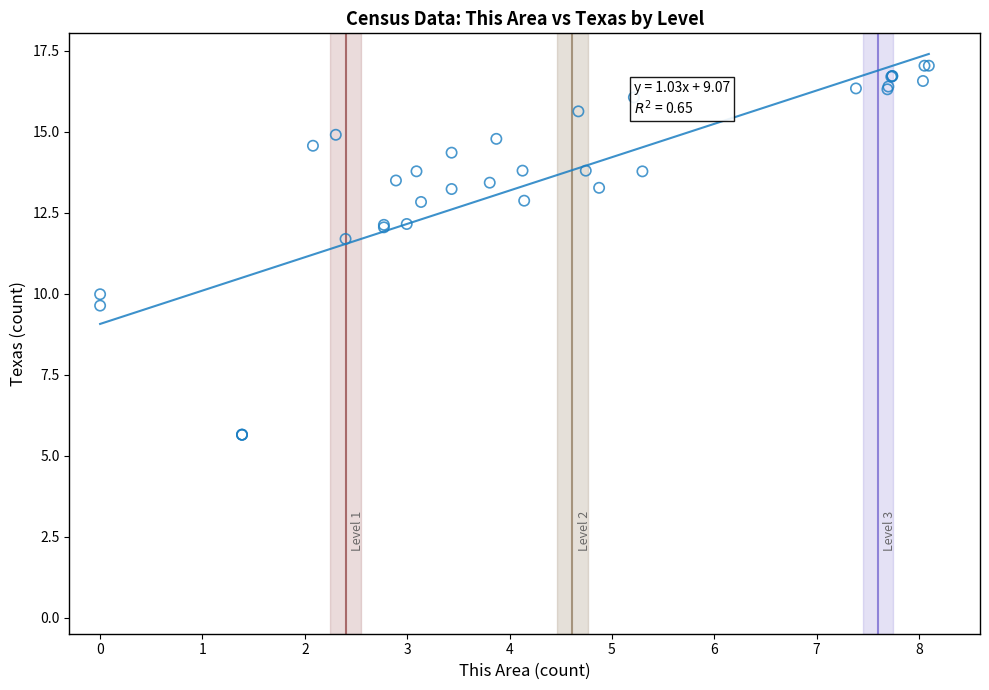

What Y value in the scatter plot is closest to 11?

11.7